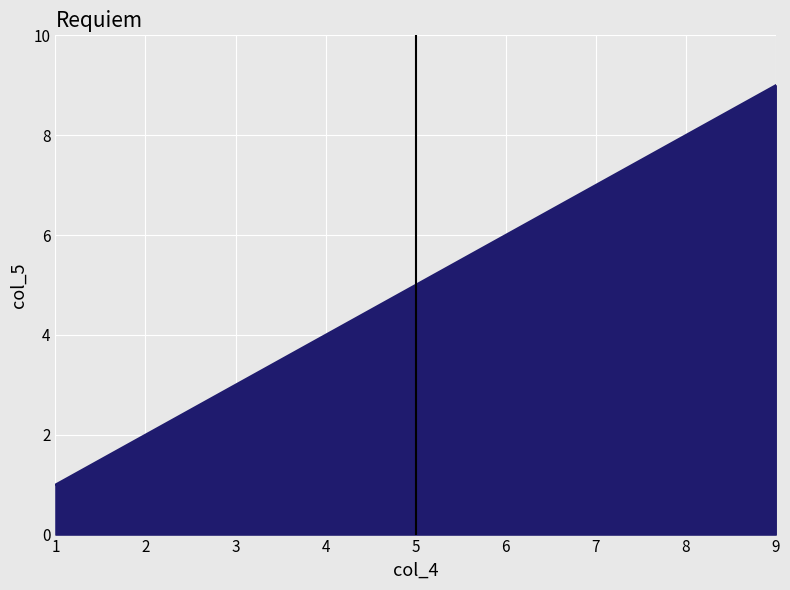

Does the chart display data point markers on the line(s)?

No